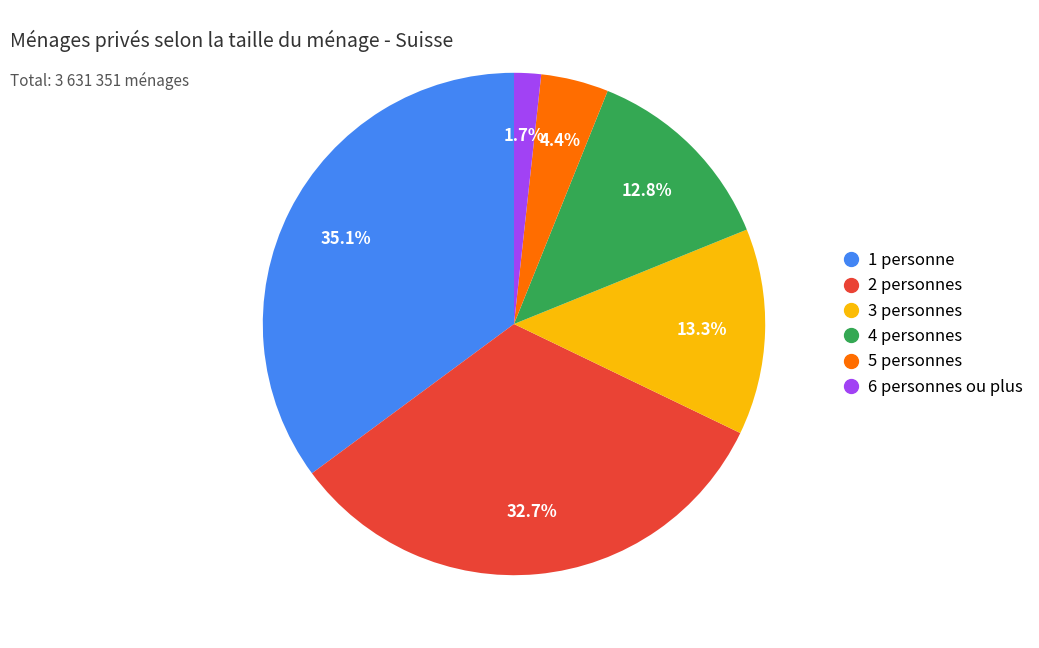

Which slice is the largest?

1 personne